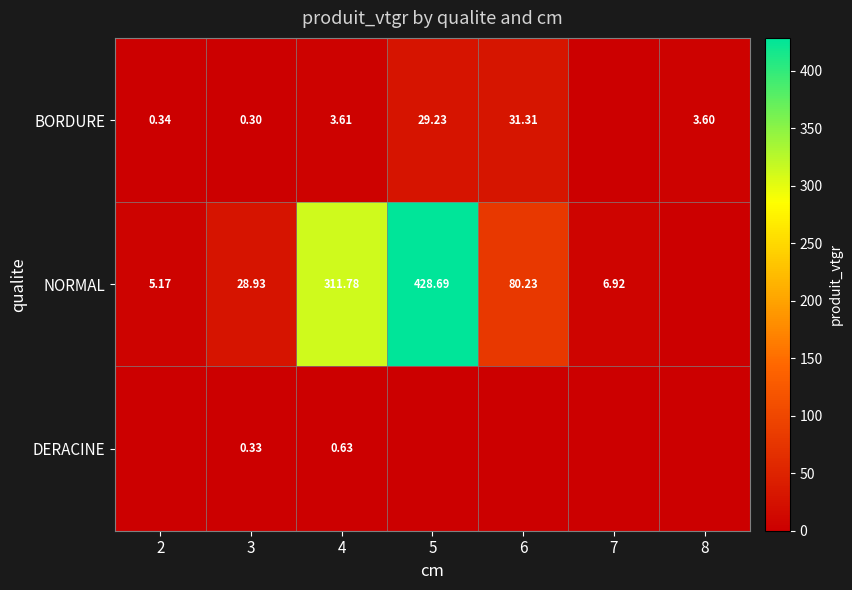

Is the value of BORDURE at 2 greater than the value of NORMAL at 4?

No